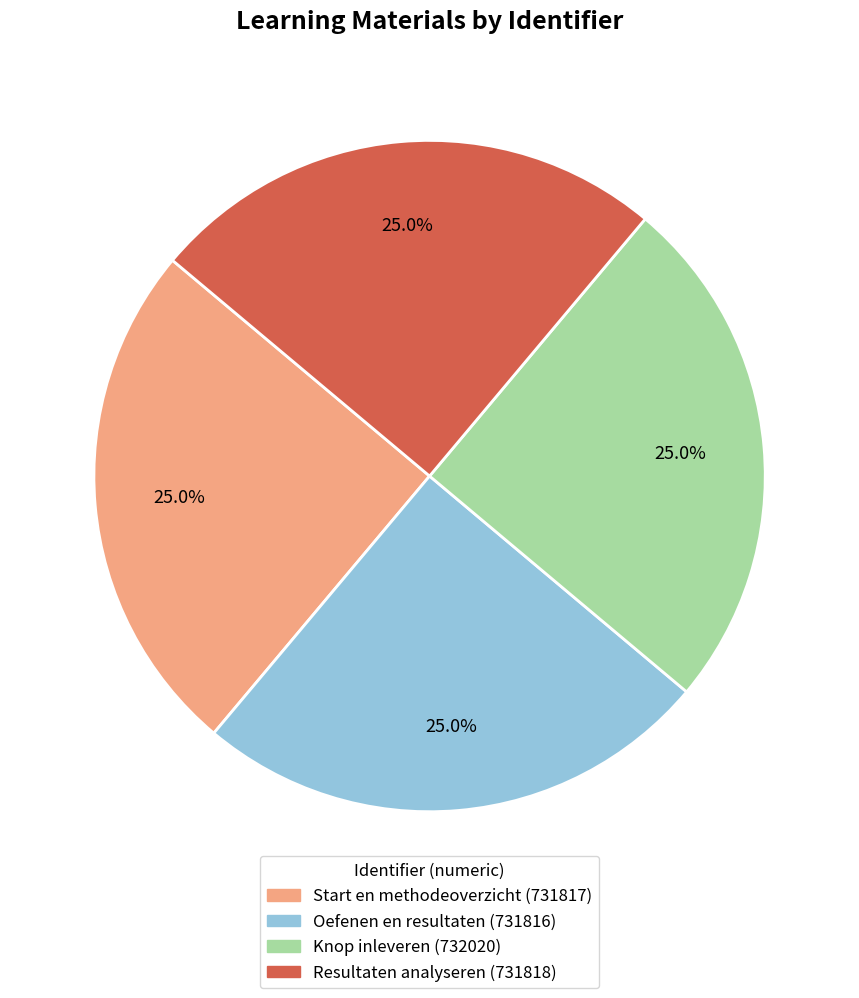

Count the number of slices in the pie.

4